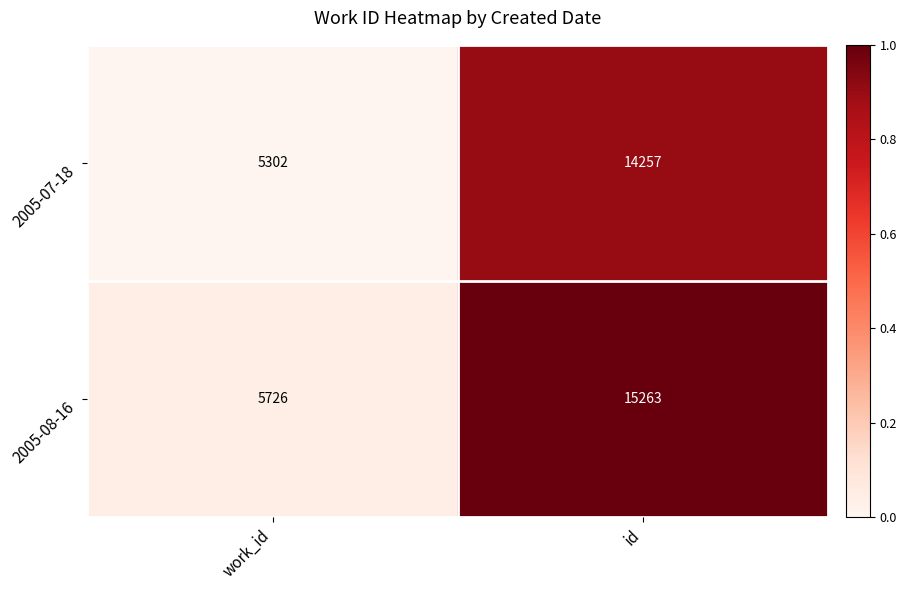

At which category is the sum across all series the highest?

id